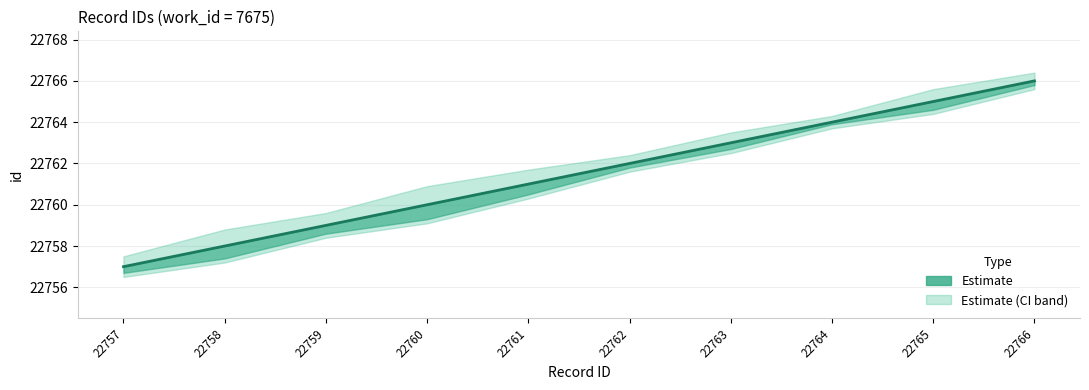

True or false: the data shows 22765 at 22765.

True